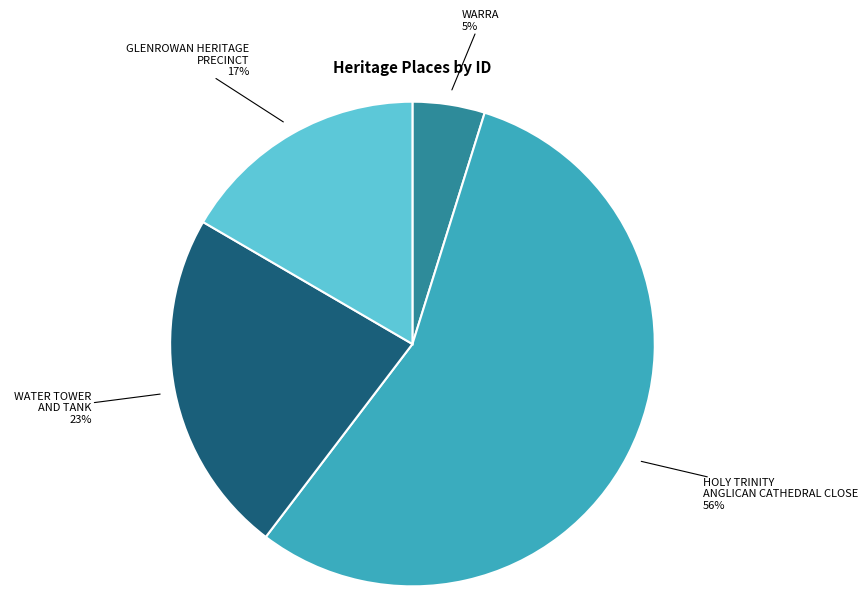

Count the number of slices in the pie.

4